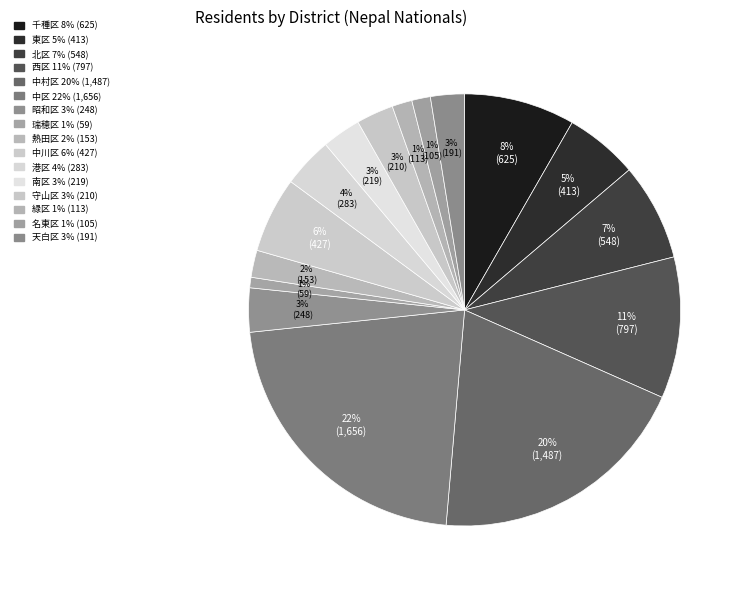

What is the ratio of the value at 昭和区 to the value at 中村区?

0.2